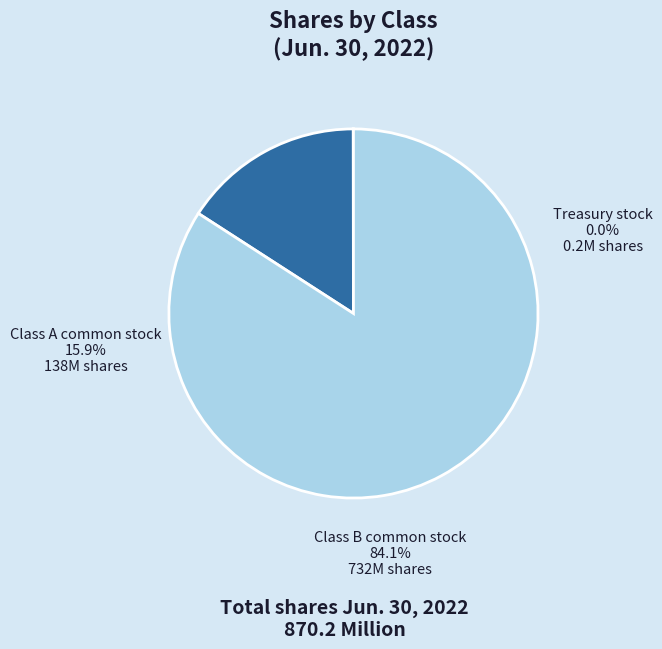

What percentage is NOT represented by Class B common stock?

15.9%